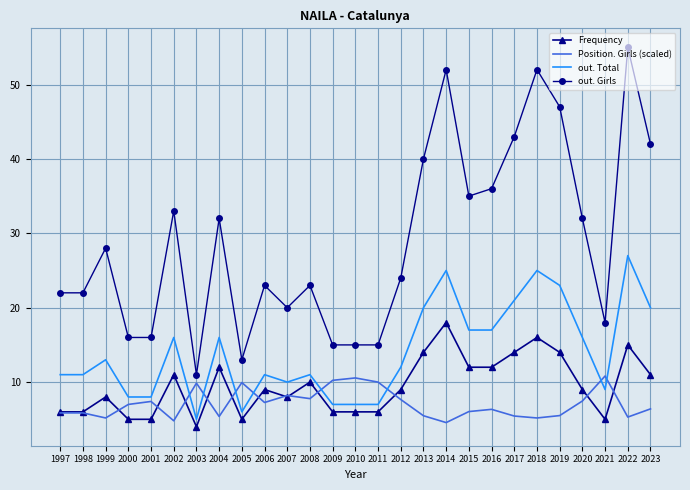

Which category has the lowest value across all series?

2003